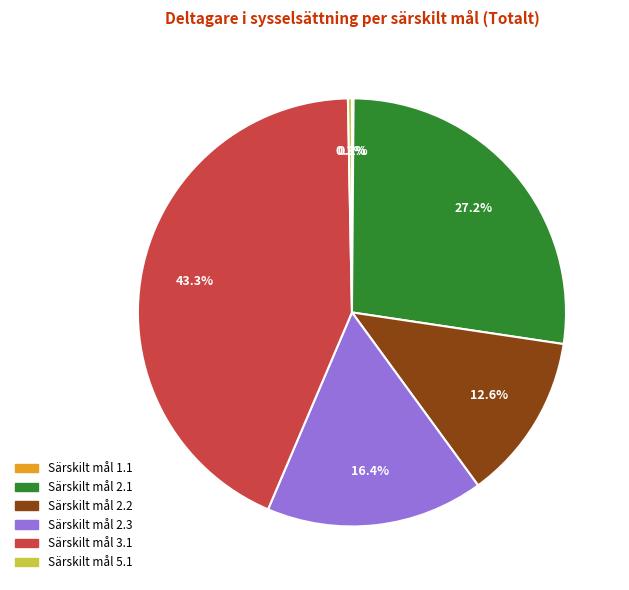

Does Särskilt mål 2.2 account for over 50% of the chart?

No